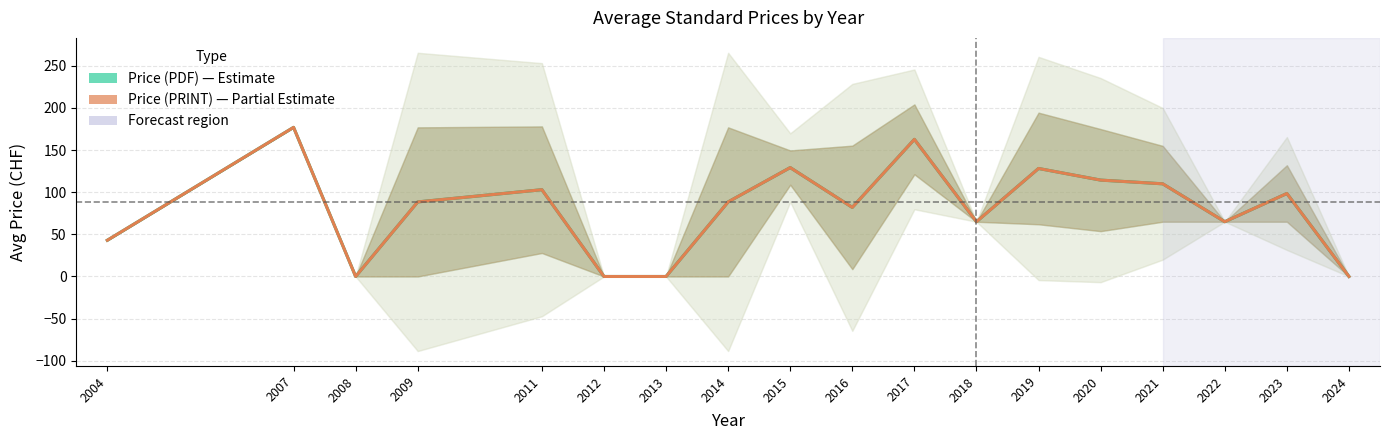

Rank the series by their maximum value, from lowest to highest.

Price (PDF), Price (PRINT)